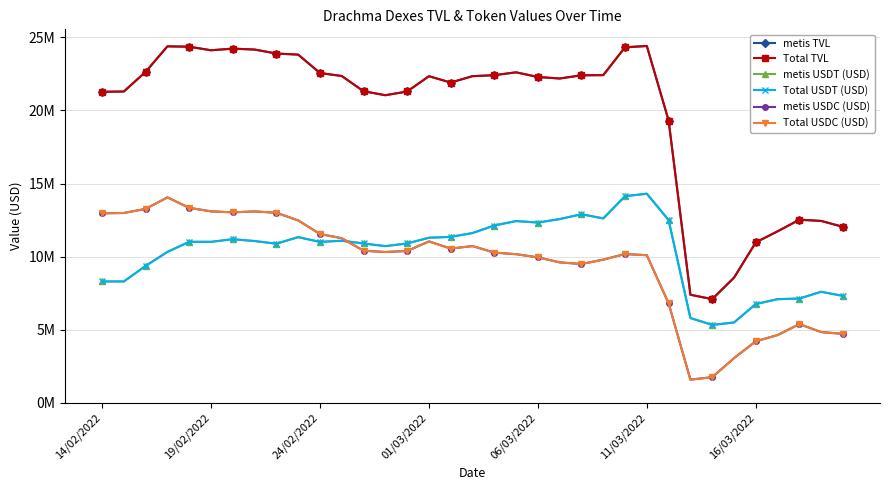

Count the number of data series in this chart.

6